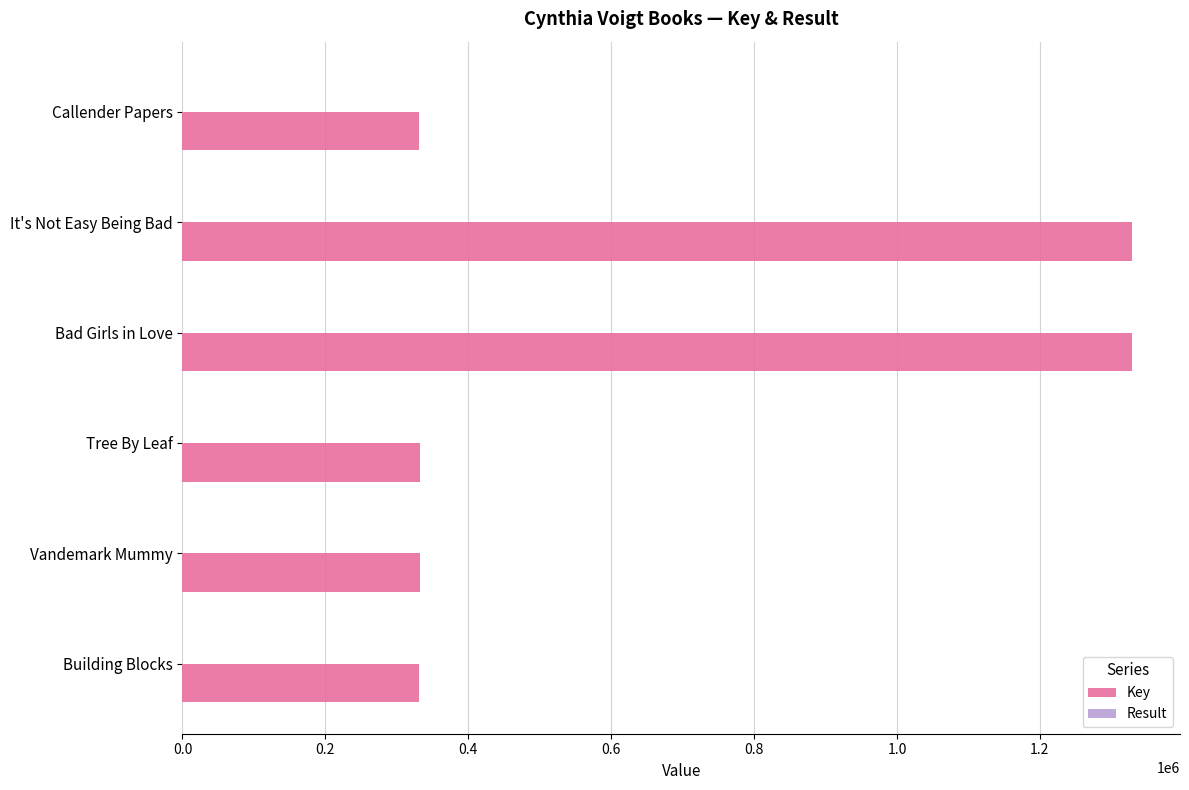

Between Building Blocks and Bad Girls in Love, which series saw the biggest shift?

Key